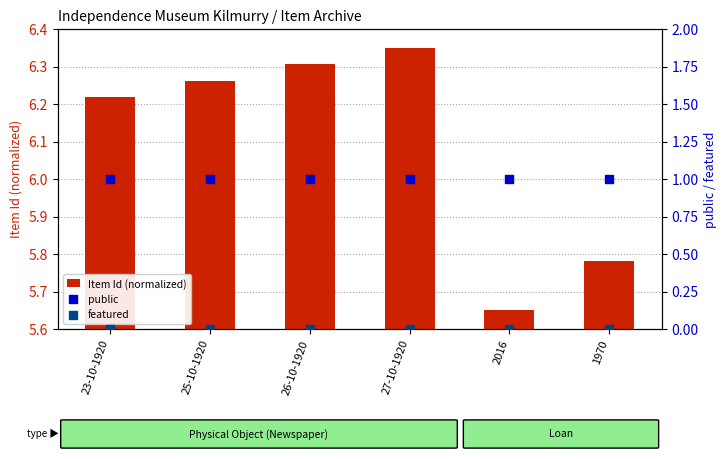

Which series reaches the minimum Y coordinate?

featured